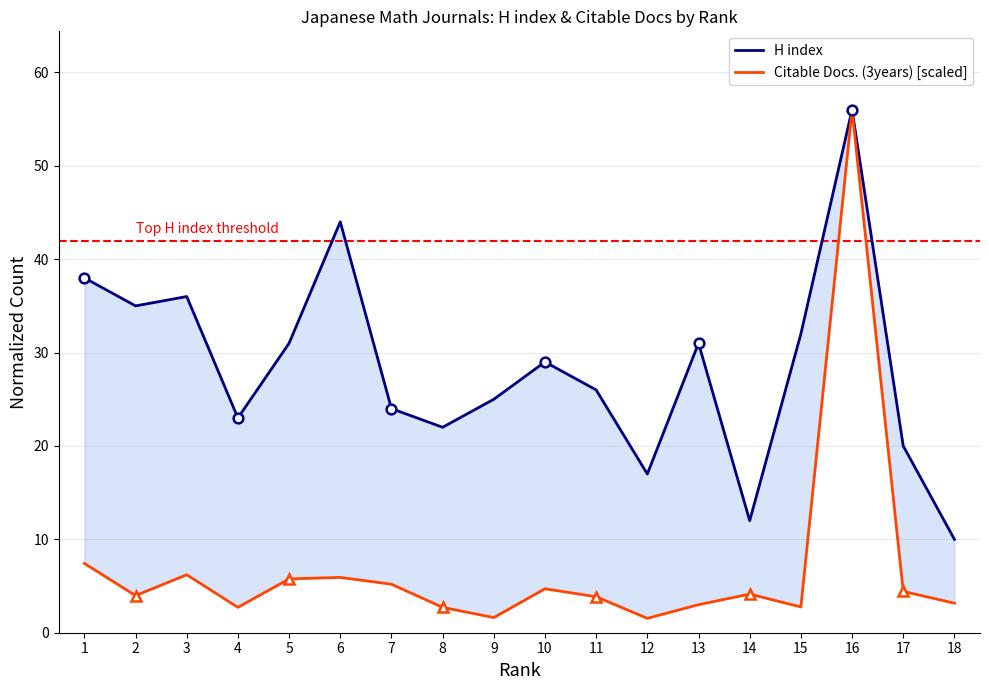

What is the value of the Citable Docs. (3years) [scaled] point at the 8th from the left?

2.7